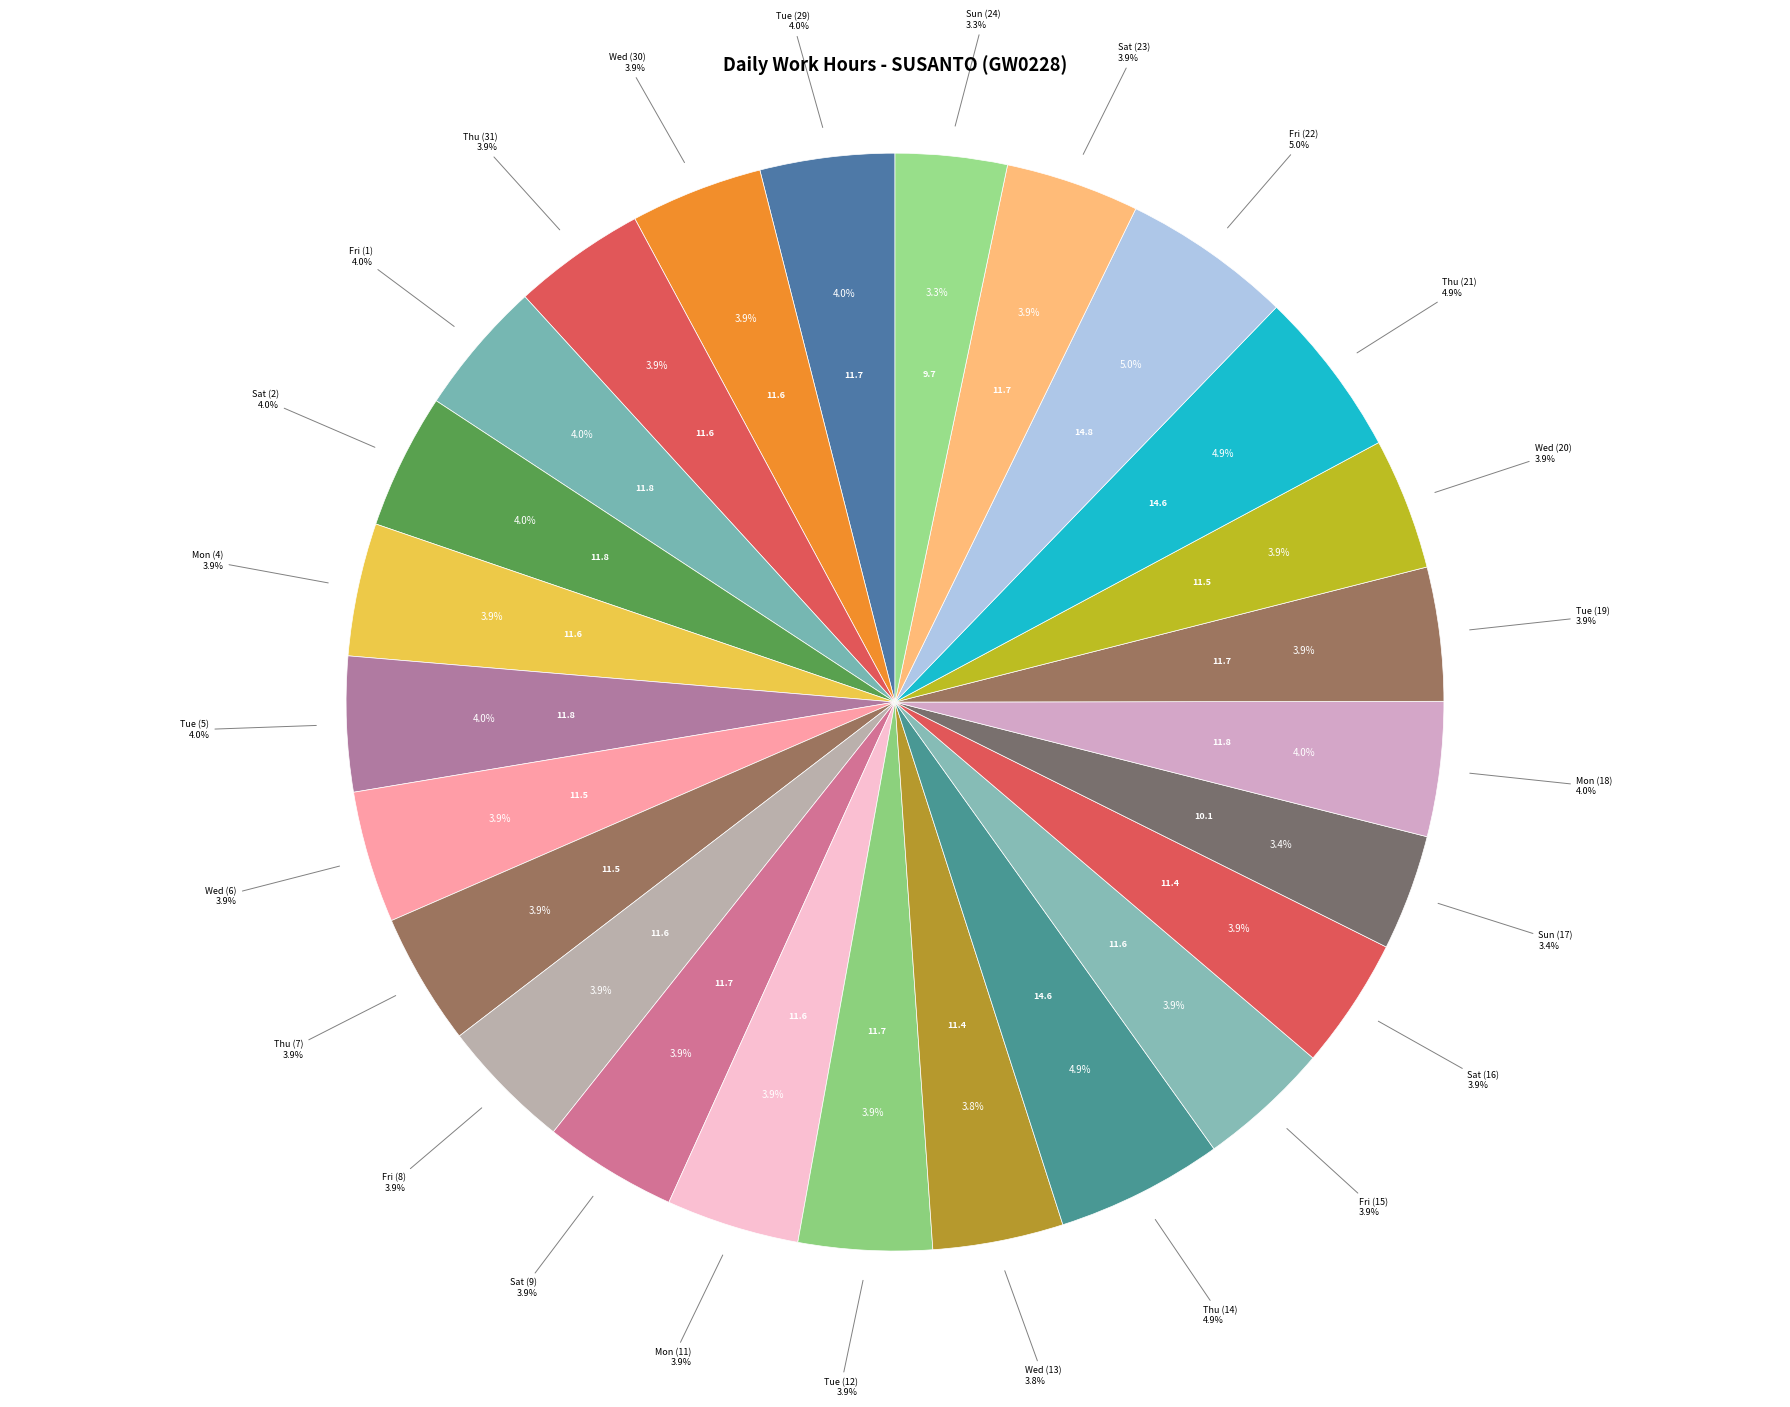

How many segments does this pie chart have?

25